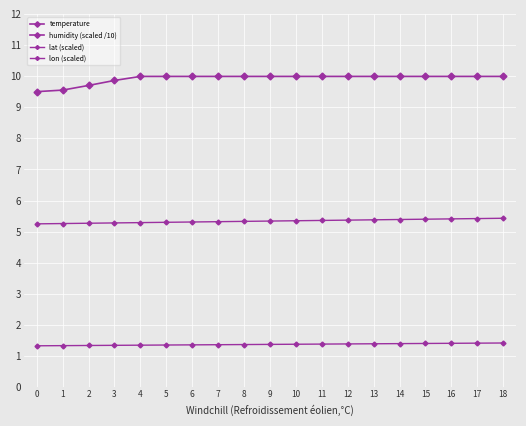

What is the sum of all temperature values?

335.6